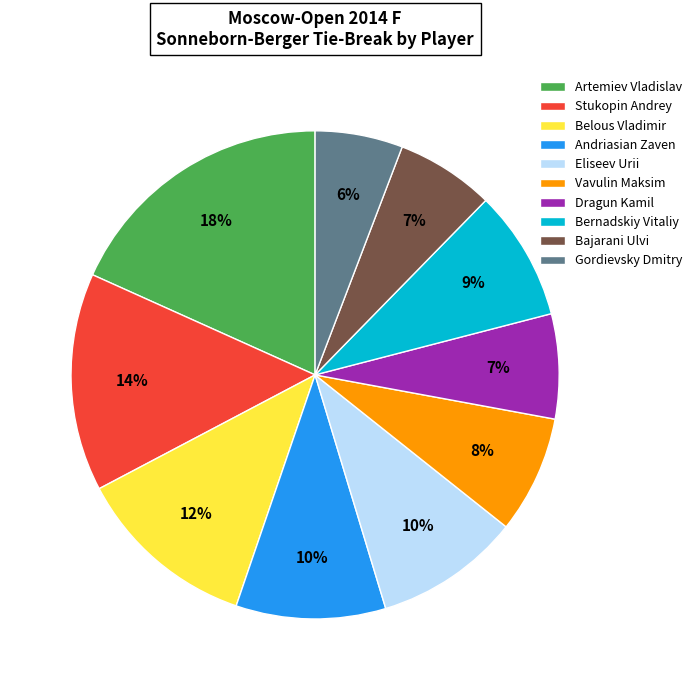

Which slice is the smallest?

Gordievsky Dmitry